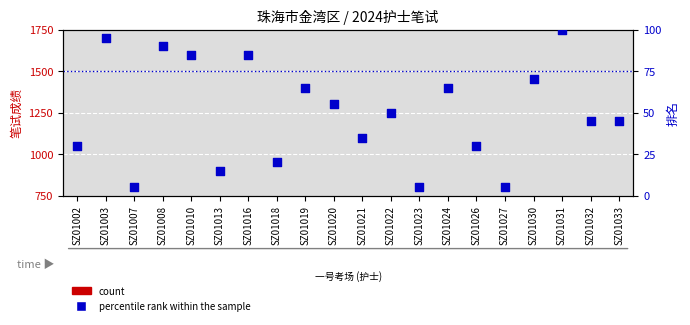

What are all the series names shown in the legend?

count, percentile rank within the sample